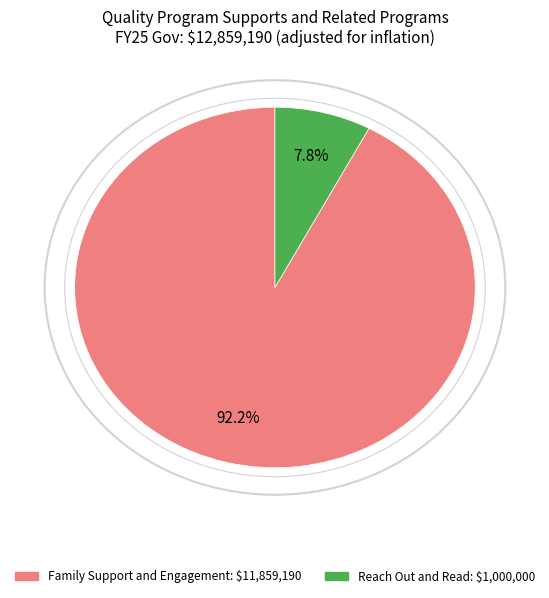

Is there a majority slice in this chart?

Yes